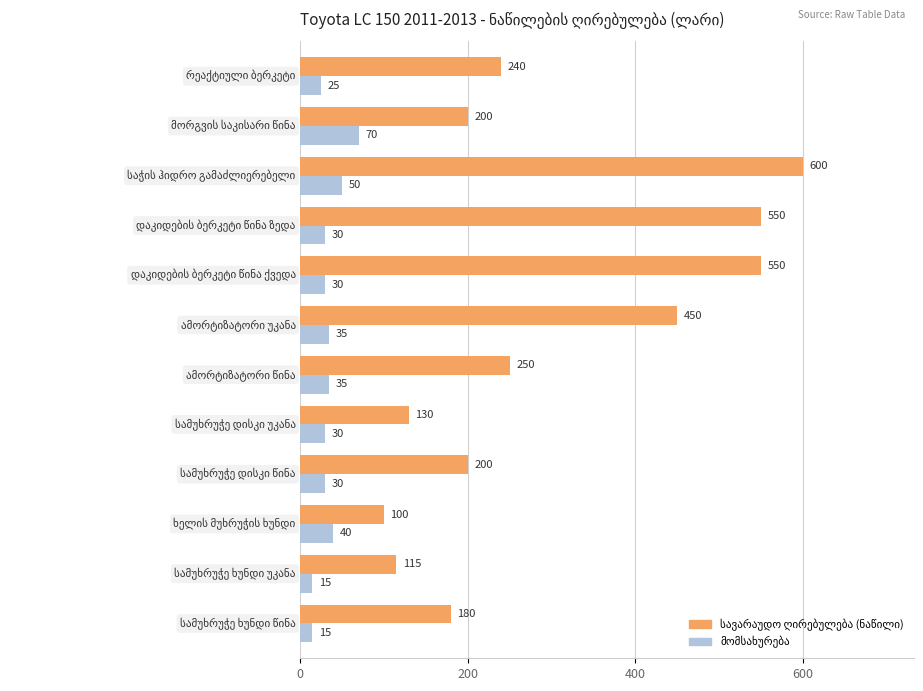

At how many categories does at least one series exceed 327?

4